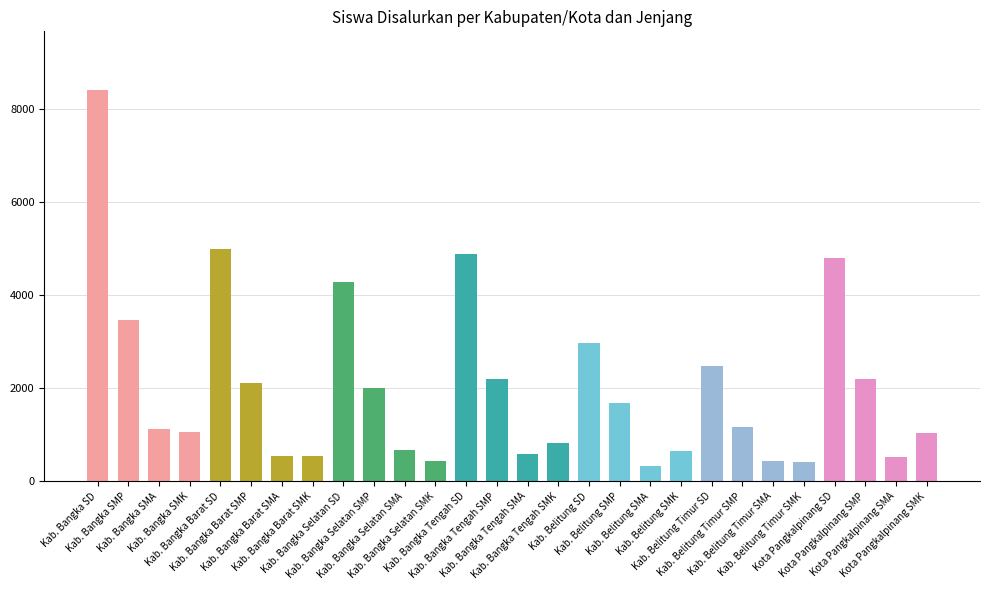

What is the sum of all values?

56772